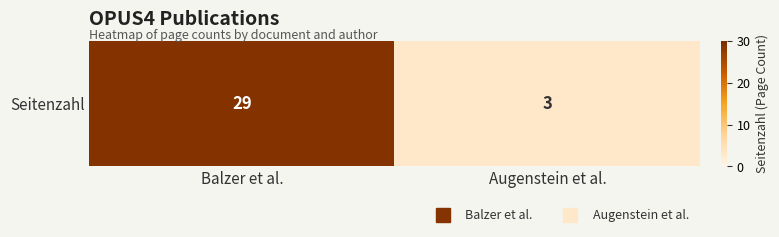

What is the difference between the maximum and minimum values?

26